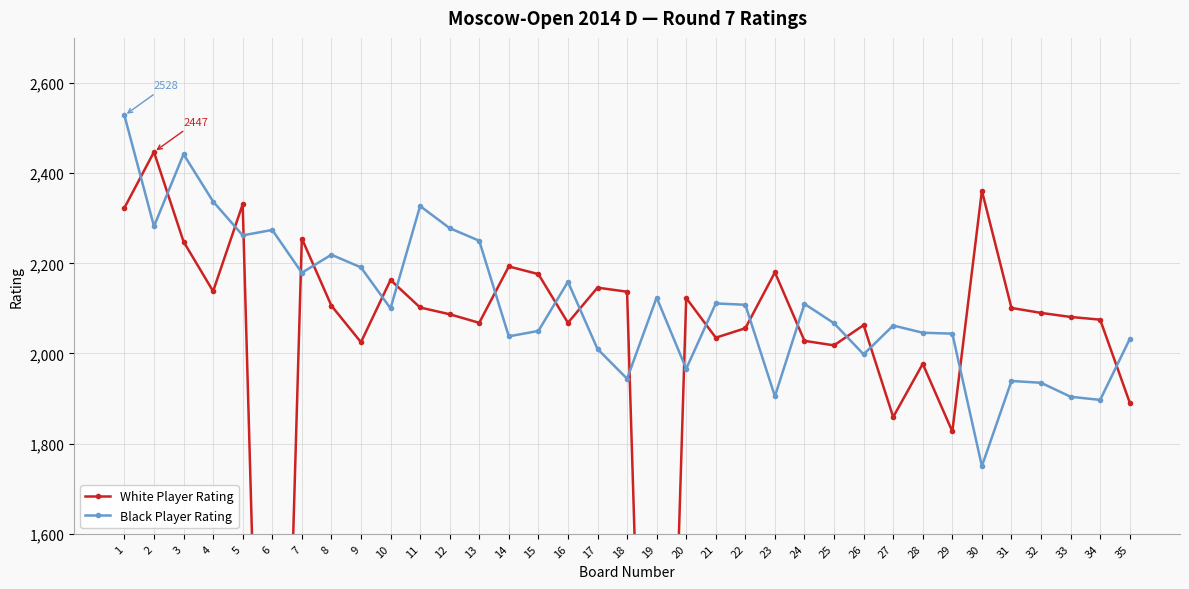

What is the difference between the maximum and minimum values in the Black Player Rating series?

778